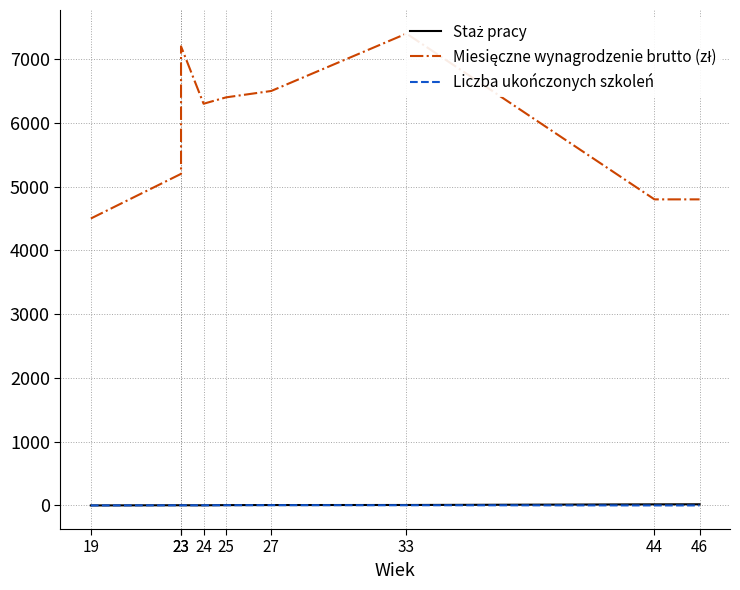

At 25, list the series in order from smallest to largest.

Liczba ukończonych szkoleń, Staż pracy, Miesięczne wynagrodzenie brutto (zł)